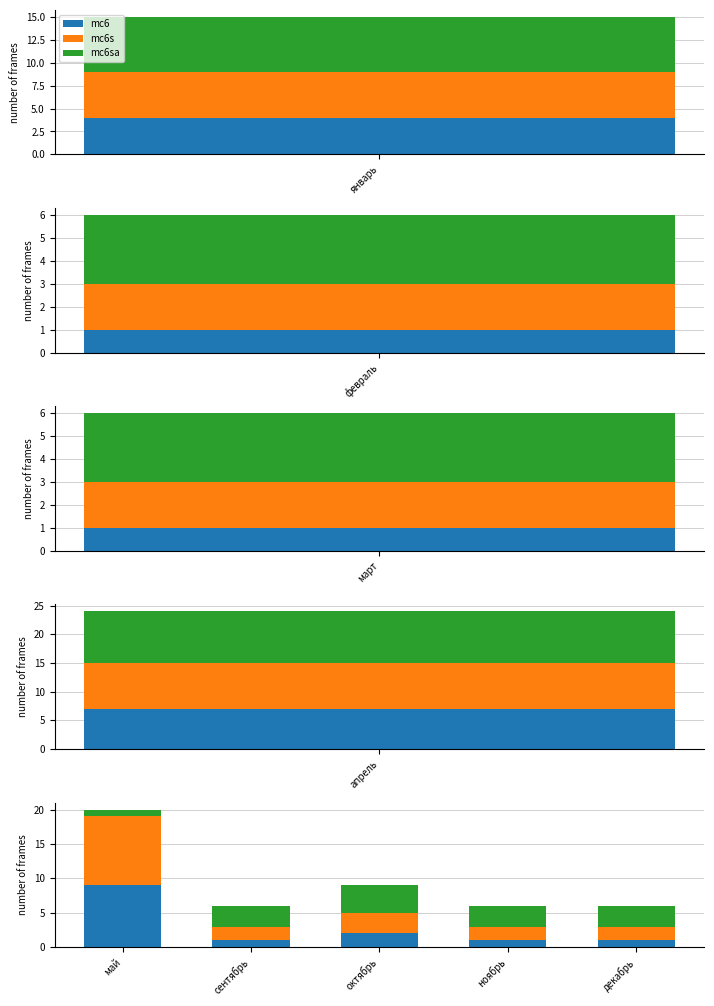

The value of mc6s at ноябрь is 1. True or false?

False